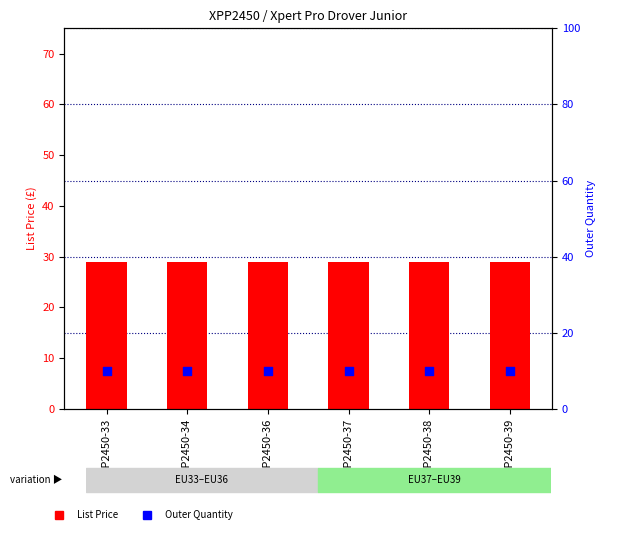

Which series has the widest spread of Y values?

List Price